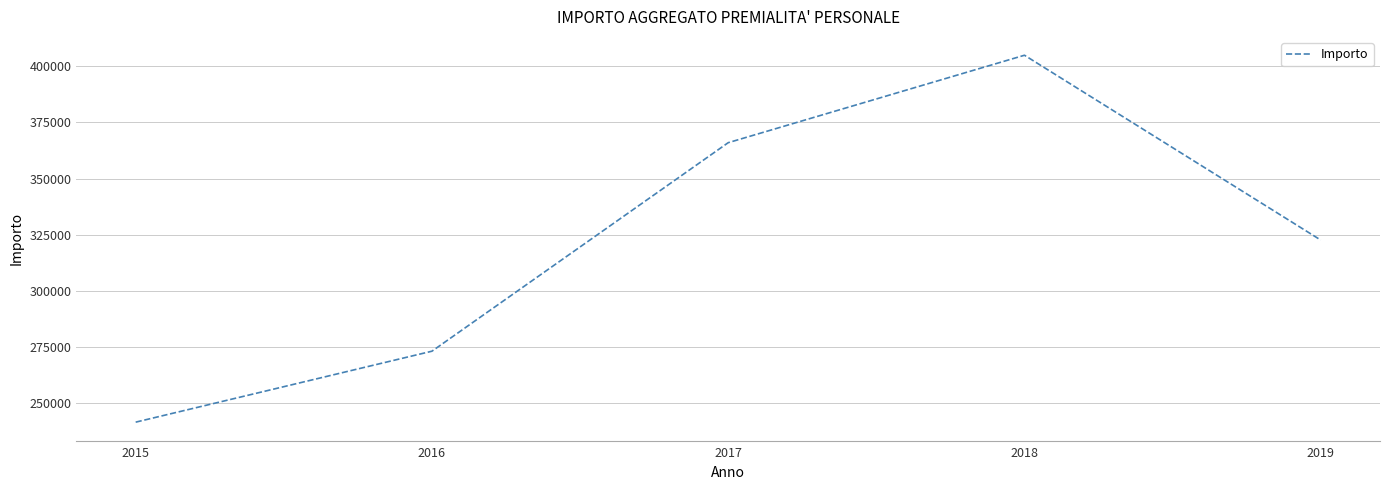

At which category does the chart reach its minimum across all series?

2015